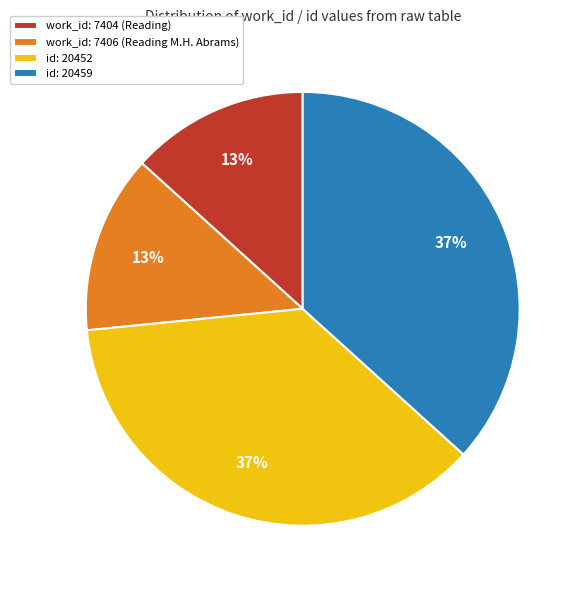

The id: 20452 slice represents 37% of the pie. True or false?

True